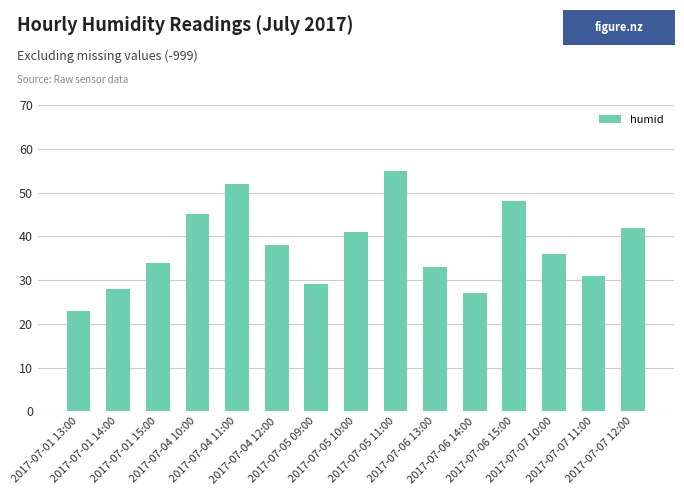

What is the maximum value shown in the chart?

55